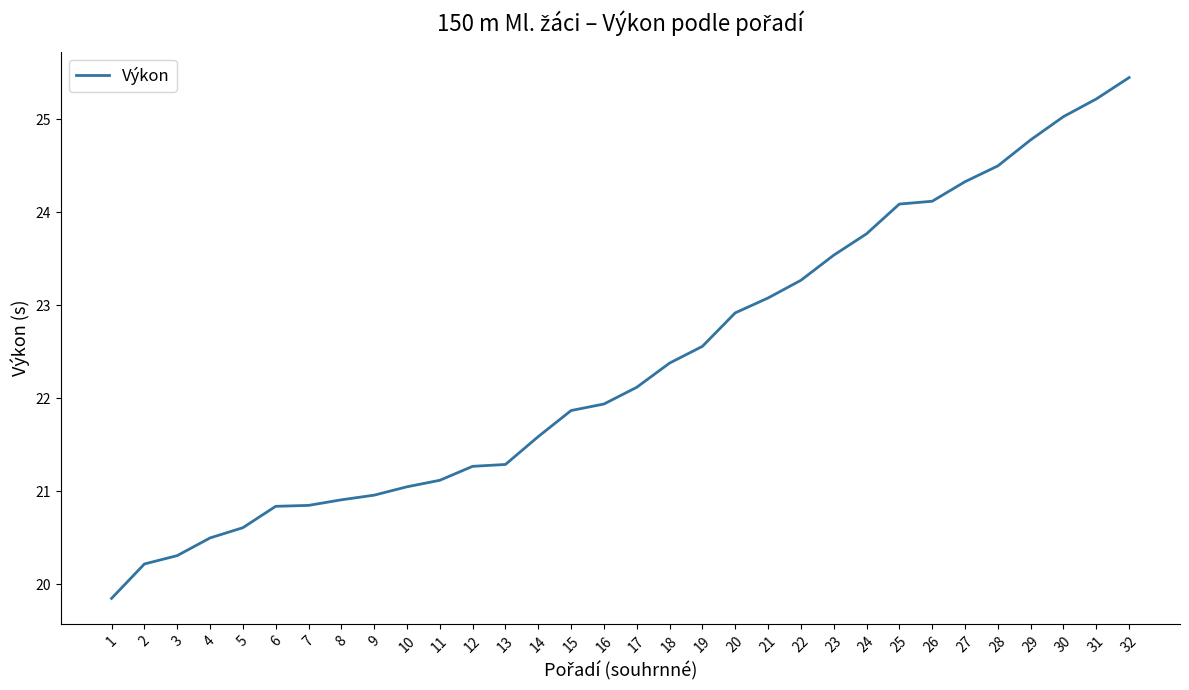

The value at 3 is 20.3. True or false?

True